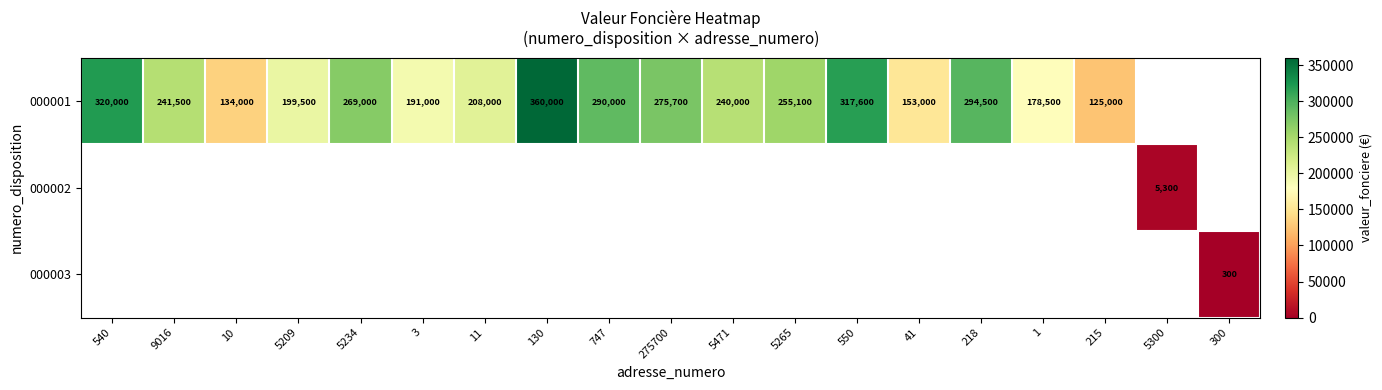

What is the total value across all series at 5209?

199500